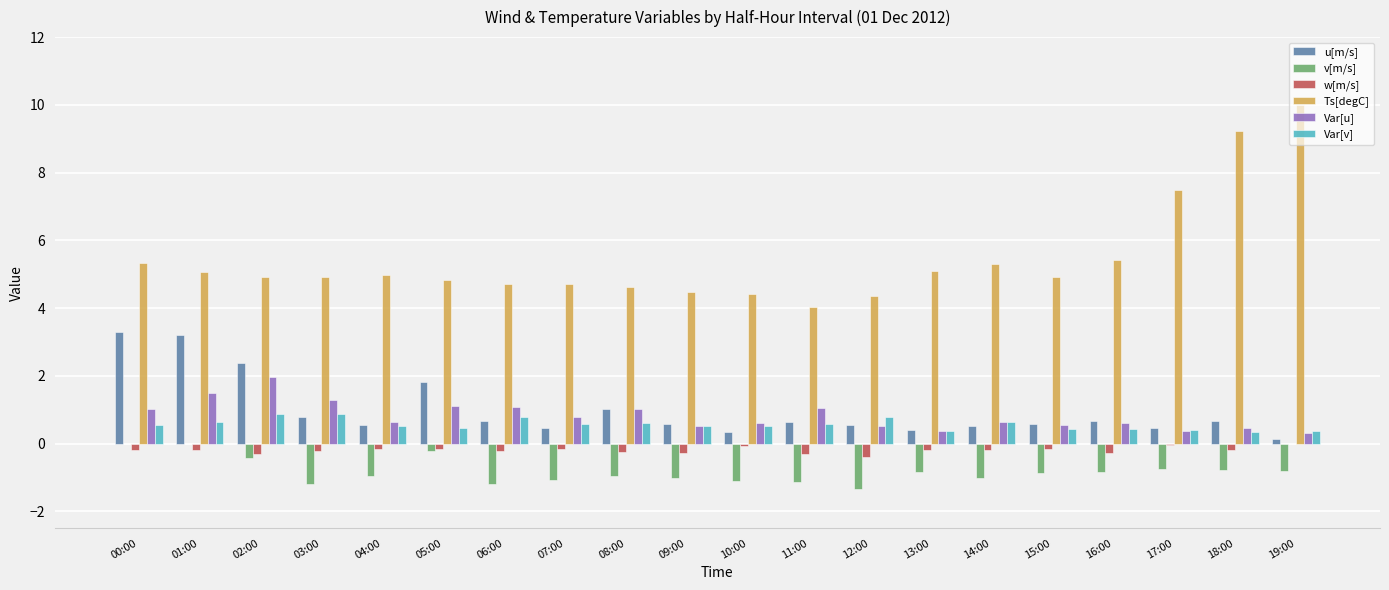

What is the greatest value displayed?

10.0